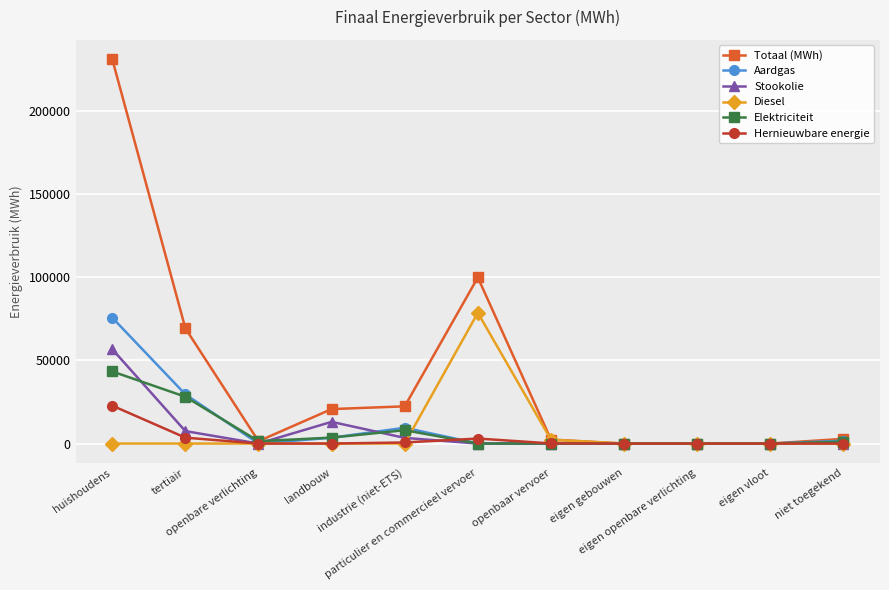

List the series in order of their peak value, lowest first.

Hernieuwbare energie, Elektriciteit, Stookolie, Aardgas, Diesel, Totaal (MWh)